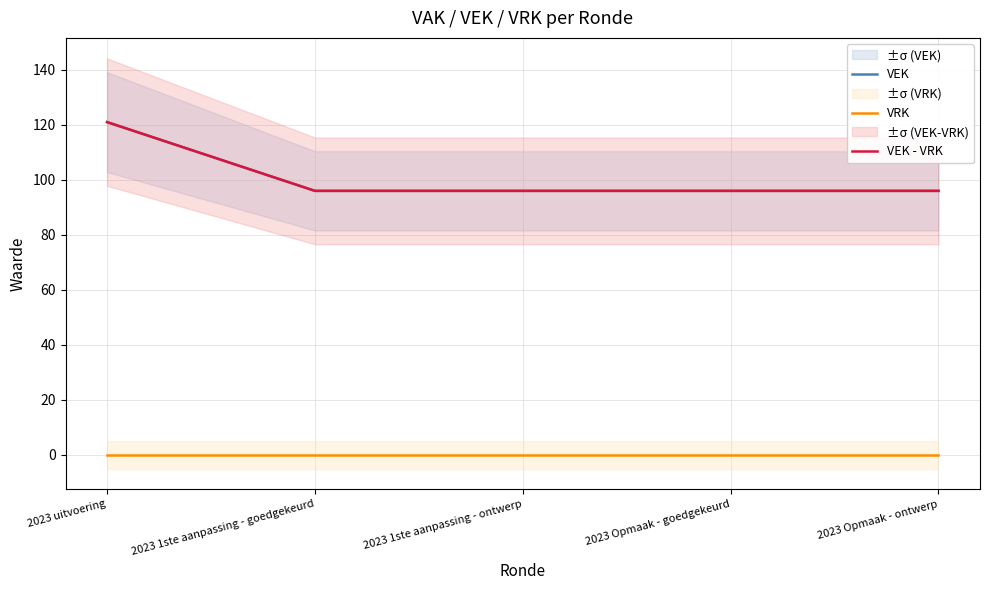

What is the average value of the VEK series?

101